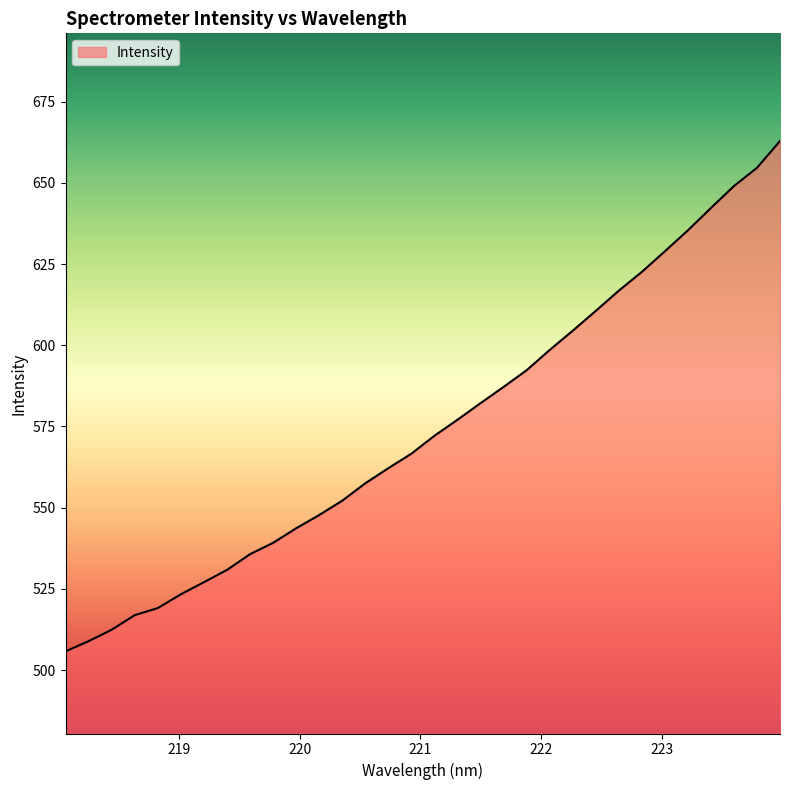

What is the difference between the maximum and minimum values?

157.1